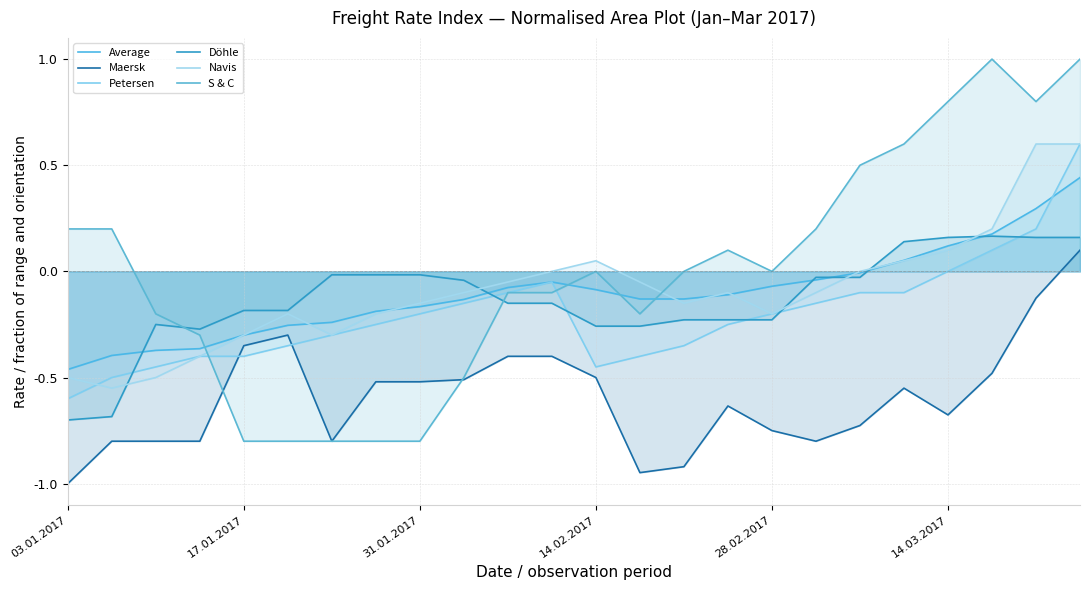

Reading left to right, what are all the values shown in this chart?

Average: -0.5	-0.4	-0.4	-0.4	-0.3	-0.3	-0.2	-0.2	-0.2	-0.1	-0.1	-0.1	-0.1	-0.1	-0.1	-0.1	-0.1	-0.0	-0.0	0.1	0.1	0.2	0.3	0.4
Maersk: -1.0	-0.8	-0.8	-0.8	-0.3	-0.3	-0.8	-0.5	-0.5	-0.5	-0.4	-0.4	-0.5	-0.9	-0.9	-0.6	-0.8	-0.8	-0.7	-0.6	-0.7	-0.5	-0.1	0.1
Petersen: -0.6	-0.5	-0.5	-0.4	-0.4	-0.3	-0.3	-0.2	-0.2	-0.1	-0.1	-0.1	-0.5	-0.4	-0.3	-0.2	-0.2	-0.1	-0.1	-0.1	0.0	0.1	0.2	0.6
Döhle: -0.7	-0.7	-0.2	-0.3	-0.2	-0.2	-0.0	-0.0	-0.0	-0.0	-0.1	-0.1	-0.3	-0.3	-0.2	-0.2	-0.2	-0.0	-0.0	0.1	0.2	0.2	0.2	0.2
Navis: -0.5	-0.6	-0.5	-0.4	-0.3	-0.2	-0.3	-0.2	-0.1	-0.1	-0.1	0.0	0.1	-0.1	-0.1	-0.1	-0.2	-0.1	0.0	0.1	0.1	0.2	0.6	0.6
S & C: 0.2	0.2	-0.2	-0.3	-0.8	-0.8	-0.8	-0.8	-0.8	-0.5	-0.1	-0.1	0.0	-0.2	0.0	0.1	0.0	0.2	0.5	0.6	0.8	1.0	0.8	1.0